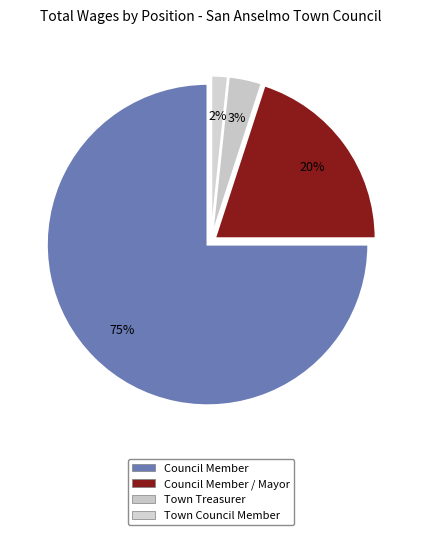

To the nearest percent, what is the difference between the largest and smallest slice percentages?

73%